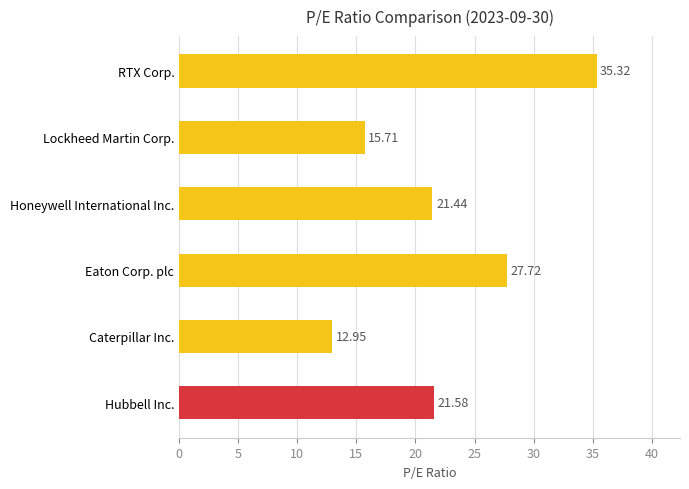

Which label corresponds to the largest value in the chart?

RTX Corp.